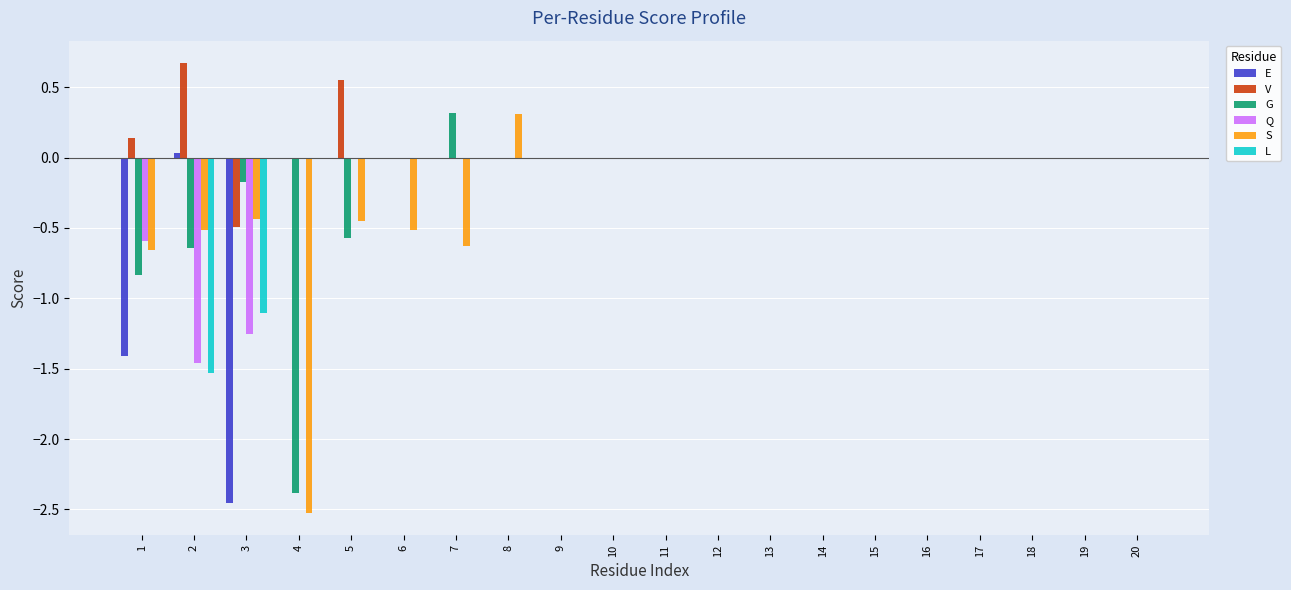

Count the number of categories in the chart.

20